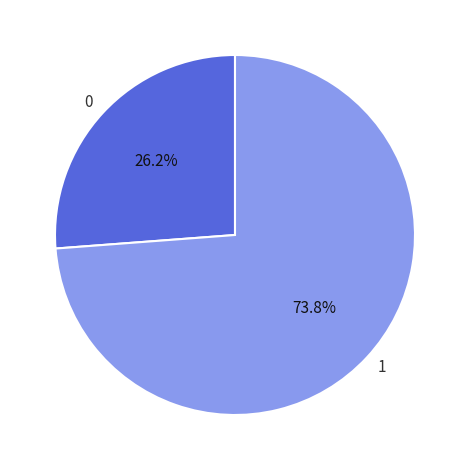

What is the ratio of the value at 0 to the value at 1?

0.4